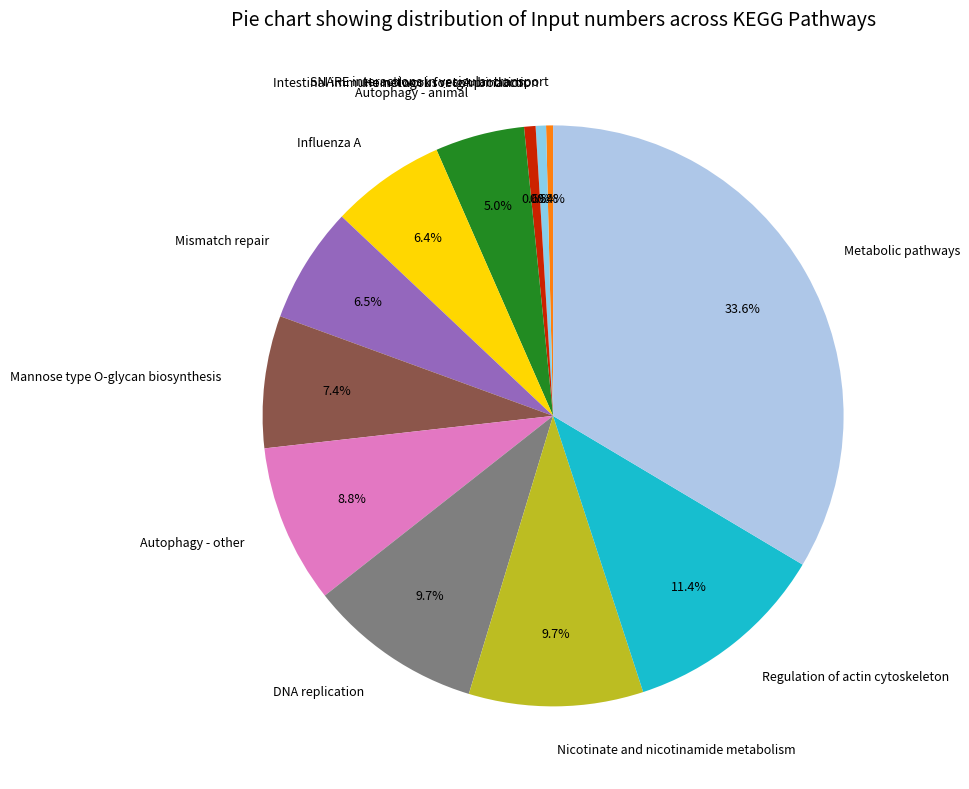

Is it true that Intestinal immune network for IgA production is 6% of the pie?

False